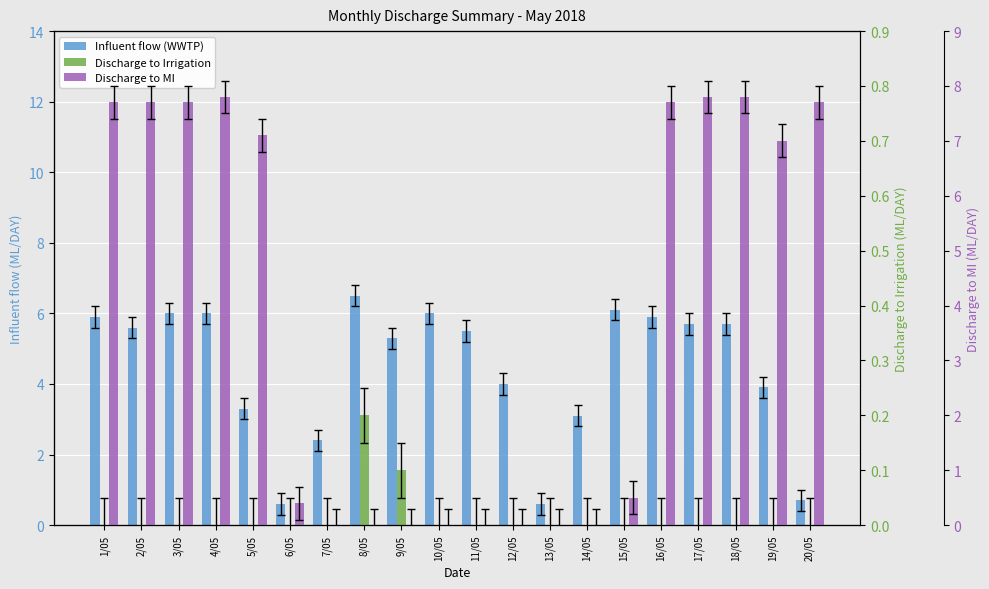

Which has a higher value, 3/05 or 16/05?

3/05